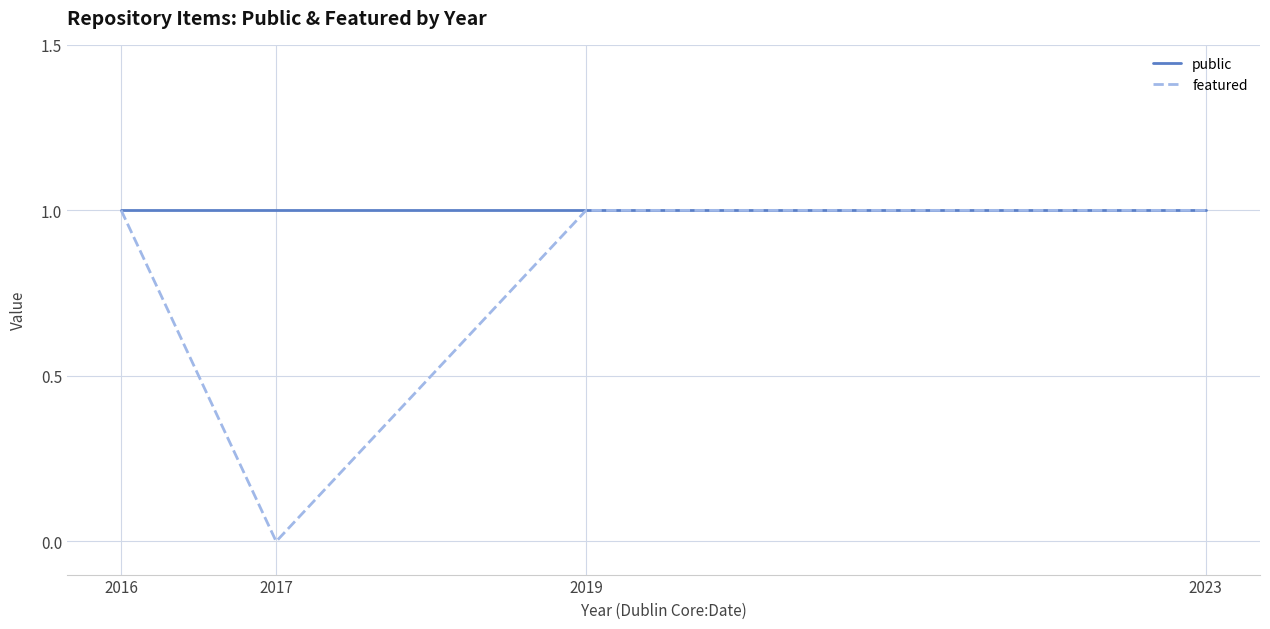

The featured series shows 0 at 2017. True or false?

False